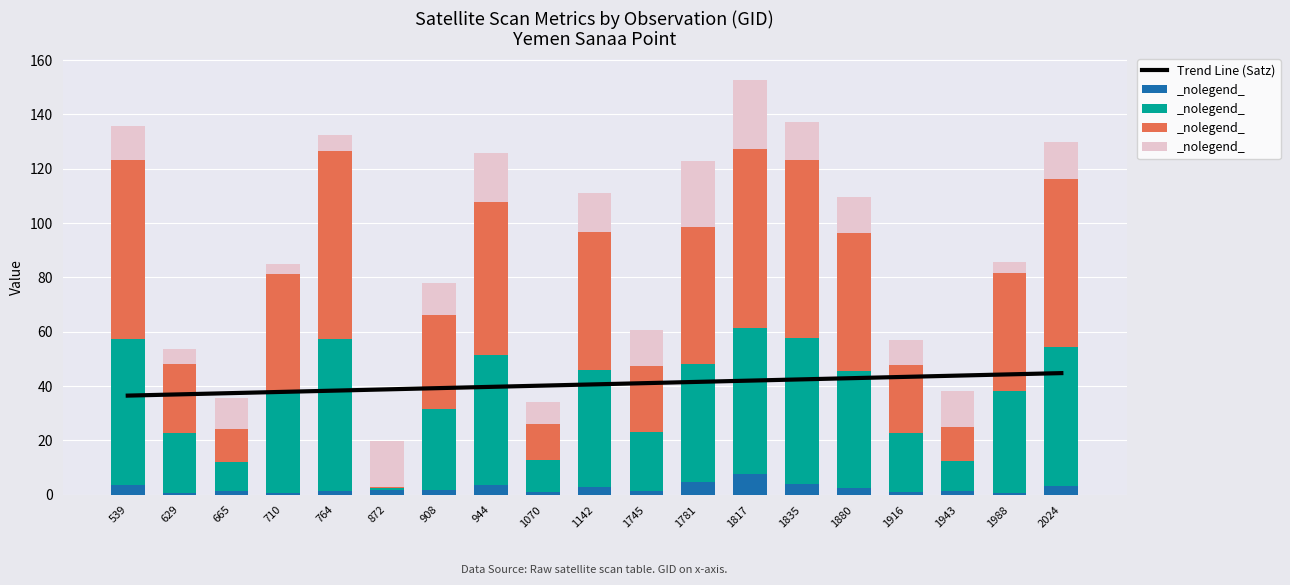

What is the smallest value displayed?

0.5